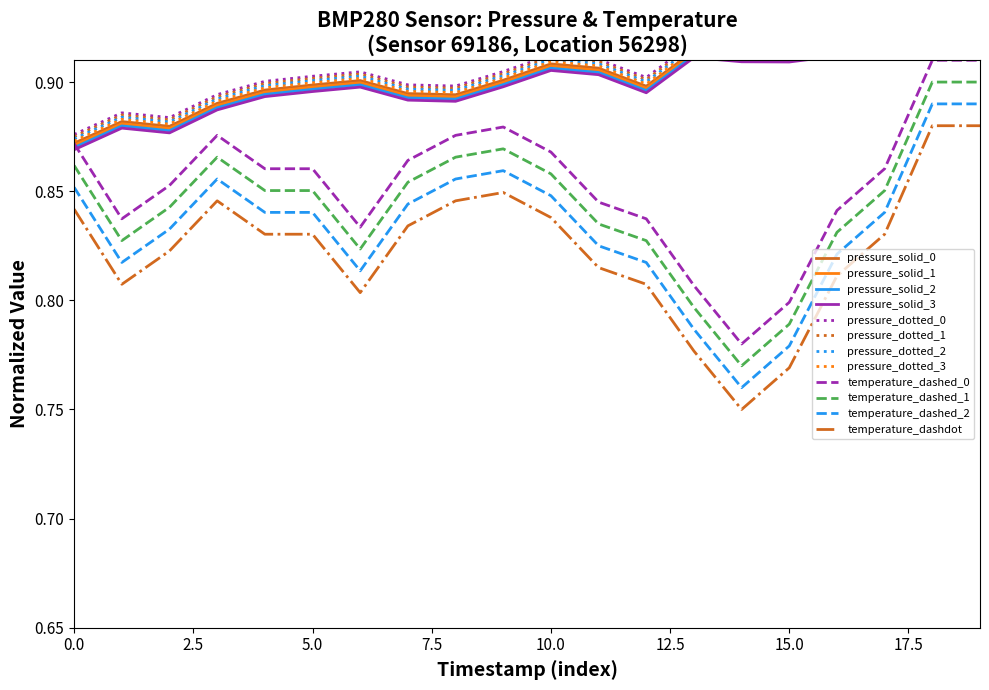

Does the chart display data point markers on the line(s)?

No